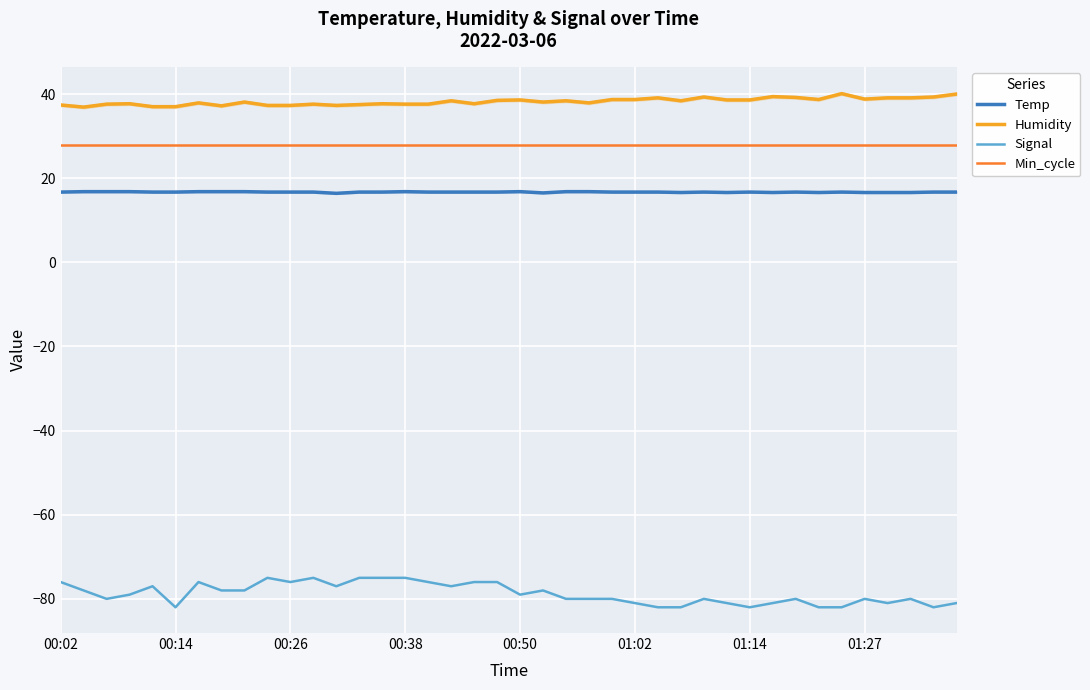

What is the minimum value for Min_cycle?

28.0